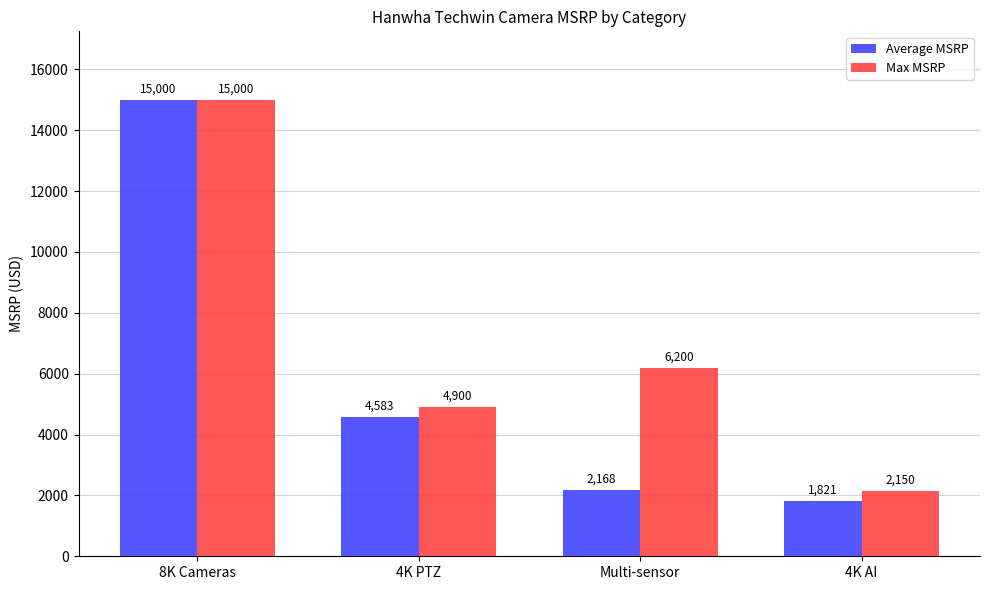

At how many categories does at least one series exceed 10239?

1